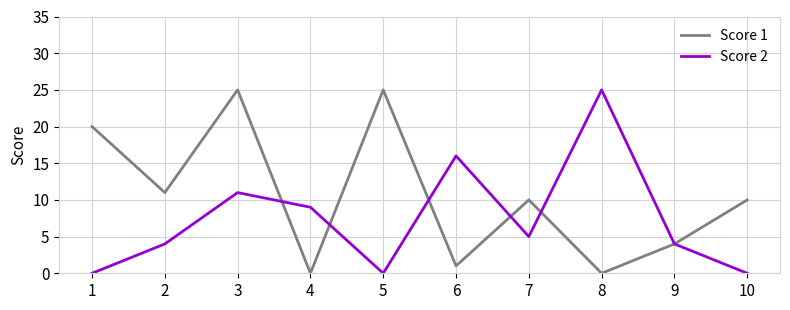

List the series in order of their overall mean, highest first.

Score 1, Score 2